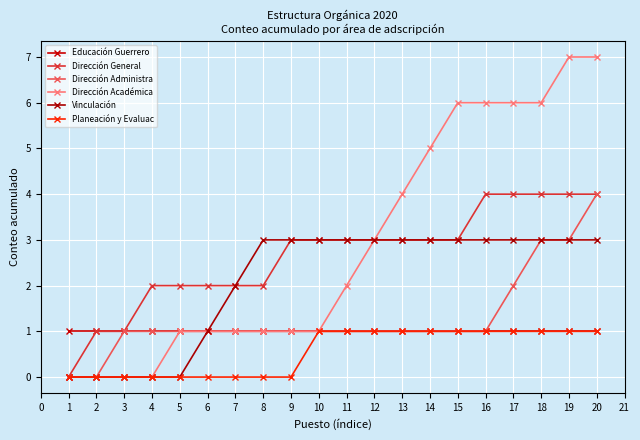

What is the sum of the Planeación y Evaluac values at 18 and 4?

1